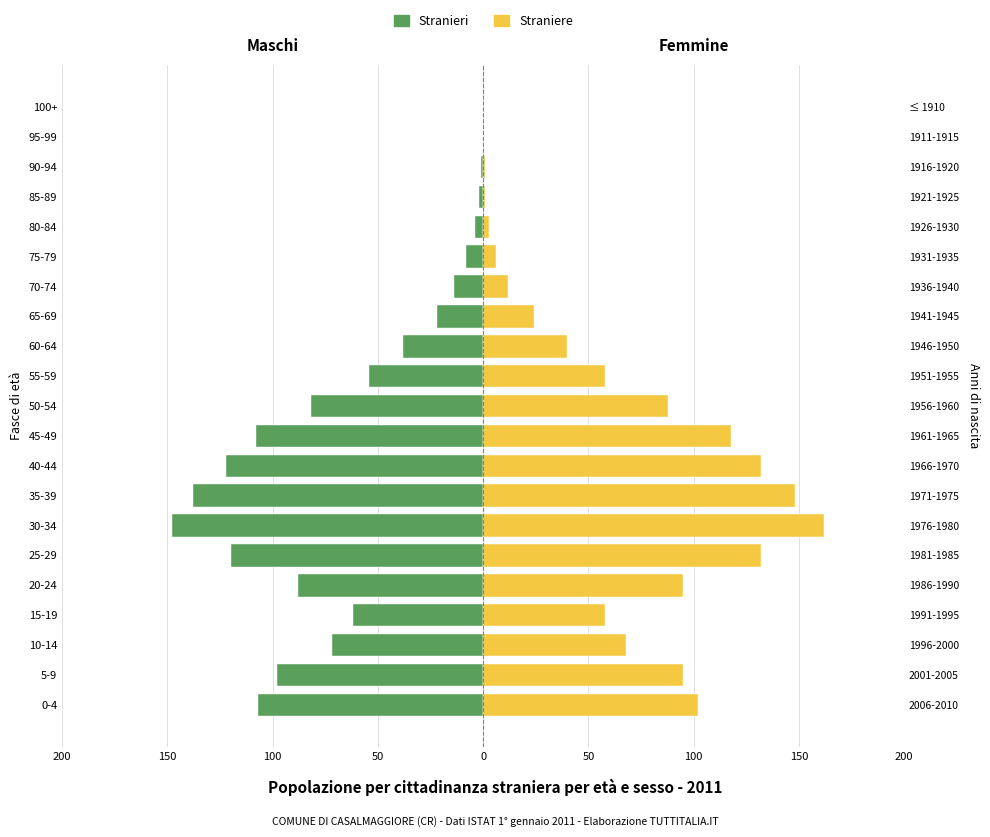

Reading left to right, what are all the values shown in this chart?

Stranieri: -107	-98	-72	-62	-88	-120	-148	-138	-122	-108	-82	-54	-38	-22	-14	-8	-4	-2	-1	0	0
Straniere: 102	95	68	58	95	132	162	148	132	118	88	58	40	24	12	6	3	1	1	0	0